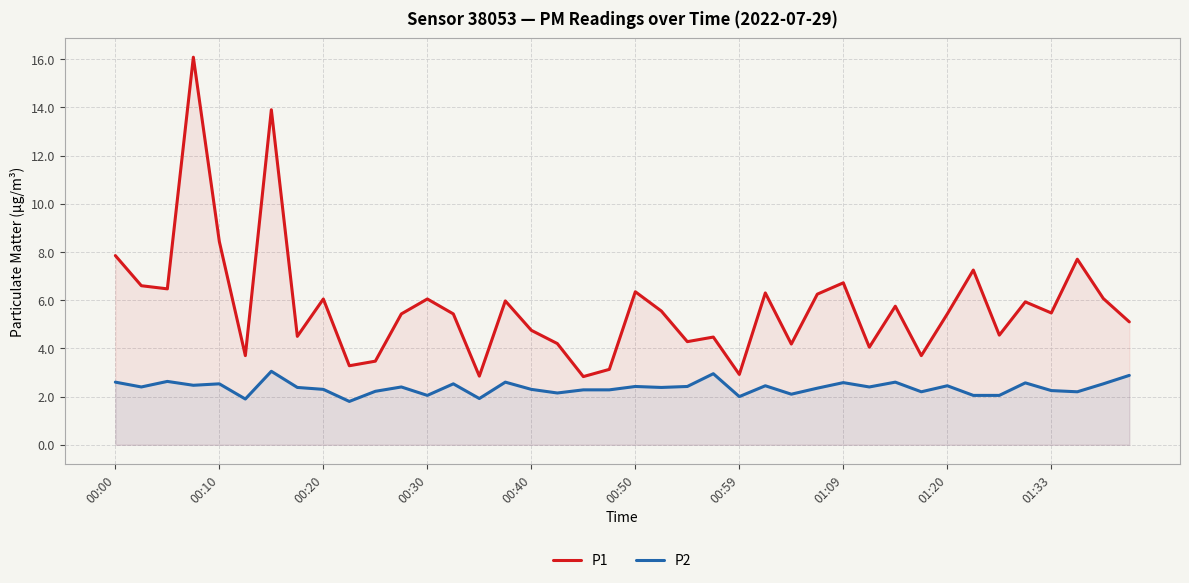

True or false: P1 and P2 cross at least once.

False